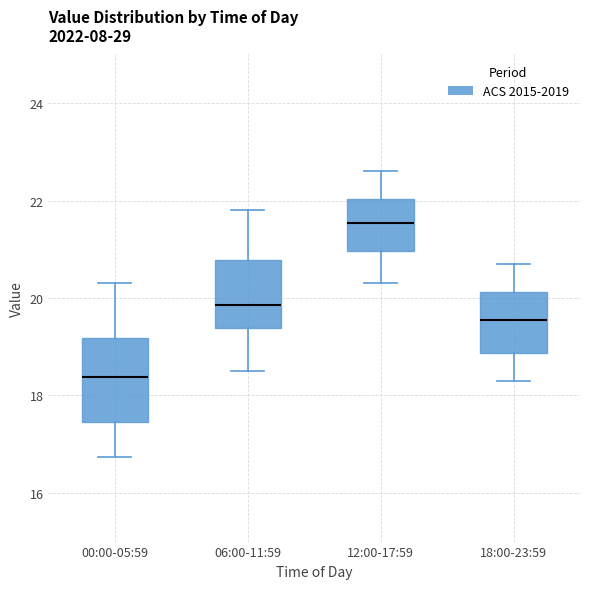

Reading left to right, transcribe this box plot: for each box, give where its median line is, the range the box spans, and where its two whiskers end, as read against the y-axis. The values are not printed on the chart, so give them approximately, as read against the axis.

00:00-05:59: median 18.4, box 17.4 to 19.2, whiskers 16.8 to 20.4
06:00-11:59: median 19.8, box 19.4 to 20.8, whiskers 18.6 to 21.8
12:00-17:59: median 21.6, box 21.0 to 22.0, whiskers 20.4 to 22.6
18:00-23:59: median 19.6, box 18.8 to 20.2, whiskers 18.4 to 20.8